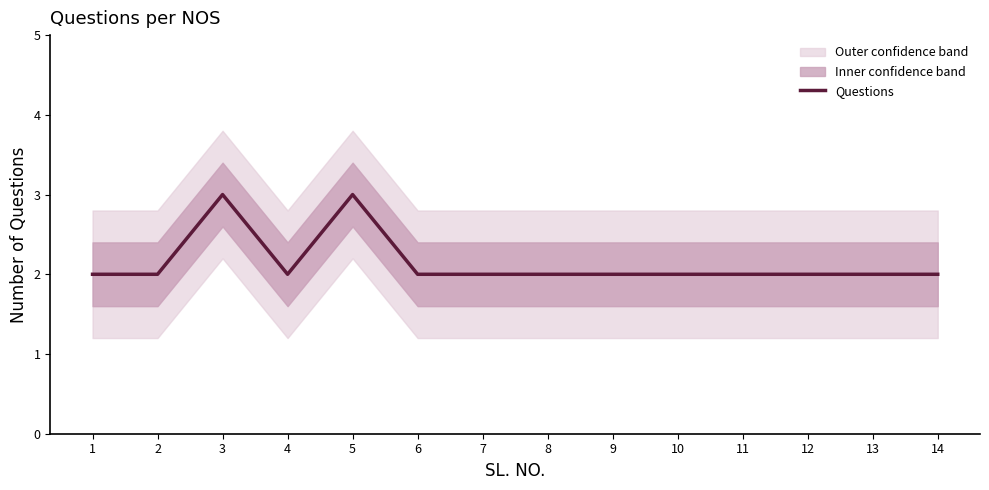

Reading left to right, extract all data points from this chart.

1=2	2=2	3=3	4=2	5=3	6=2	7=2	8=2	9=2	10=2	11=2	12=2	13=2	14=2